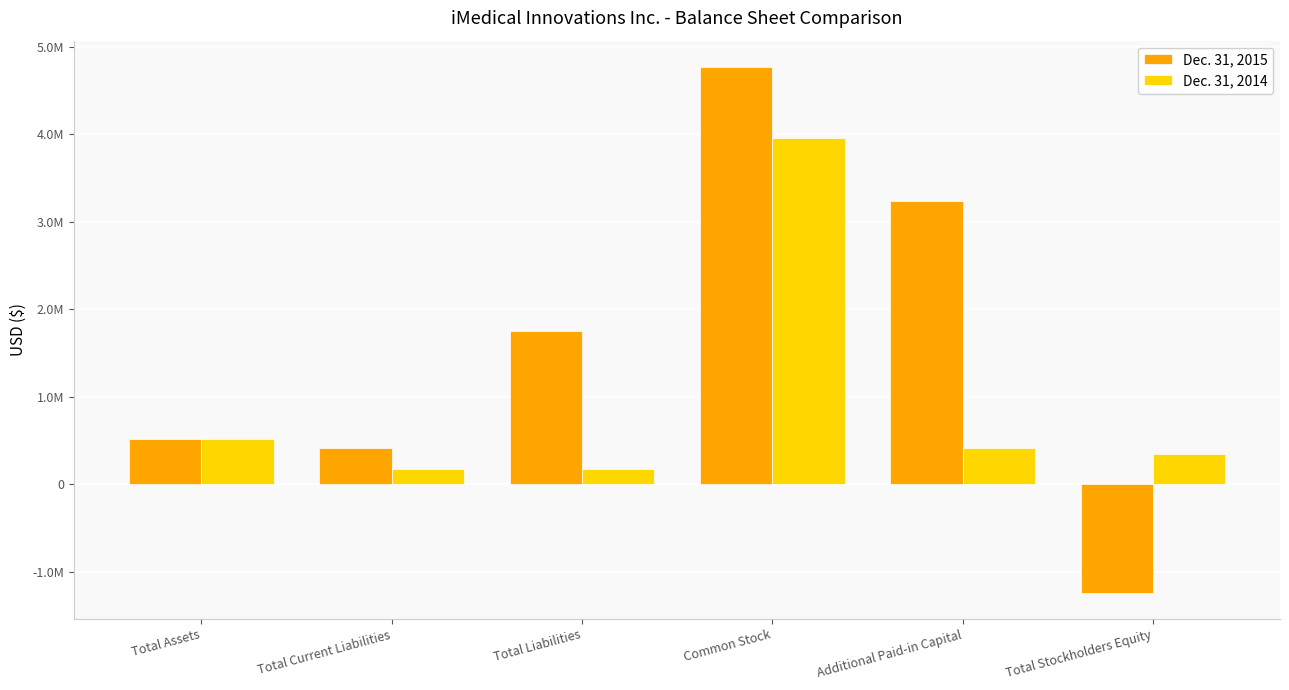

What is the approximate value of Dec. 31, 2014 at Total Liabilities, to the nearest 50?

176050